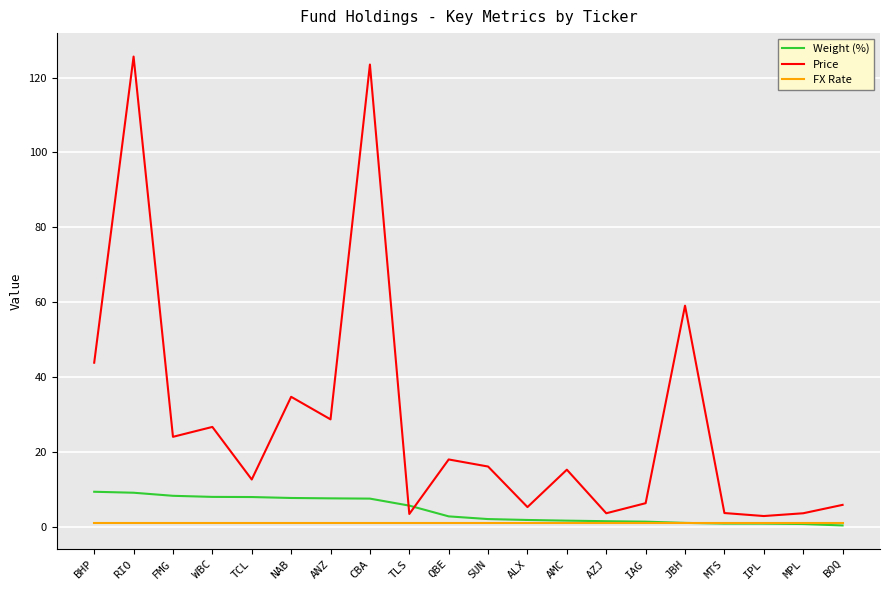

What are all the series names shown in the legend?

Weight (%), Price, FX Rate